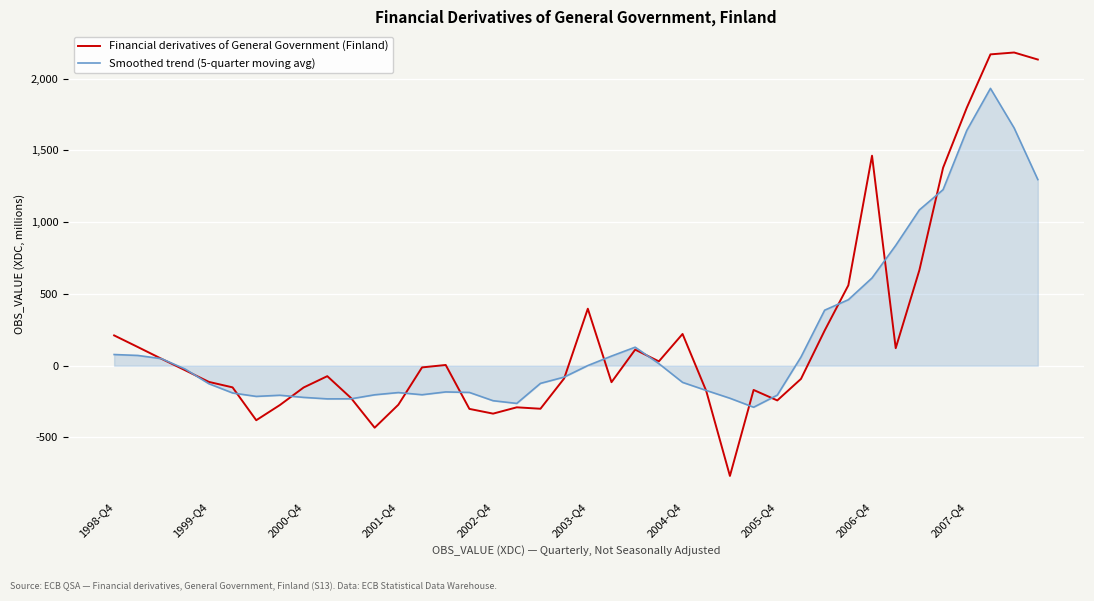

What is the minimum value for Financial derivatives of General Government (Finland)?

-768.0